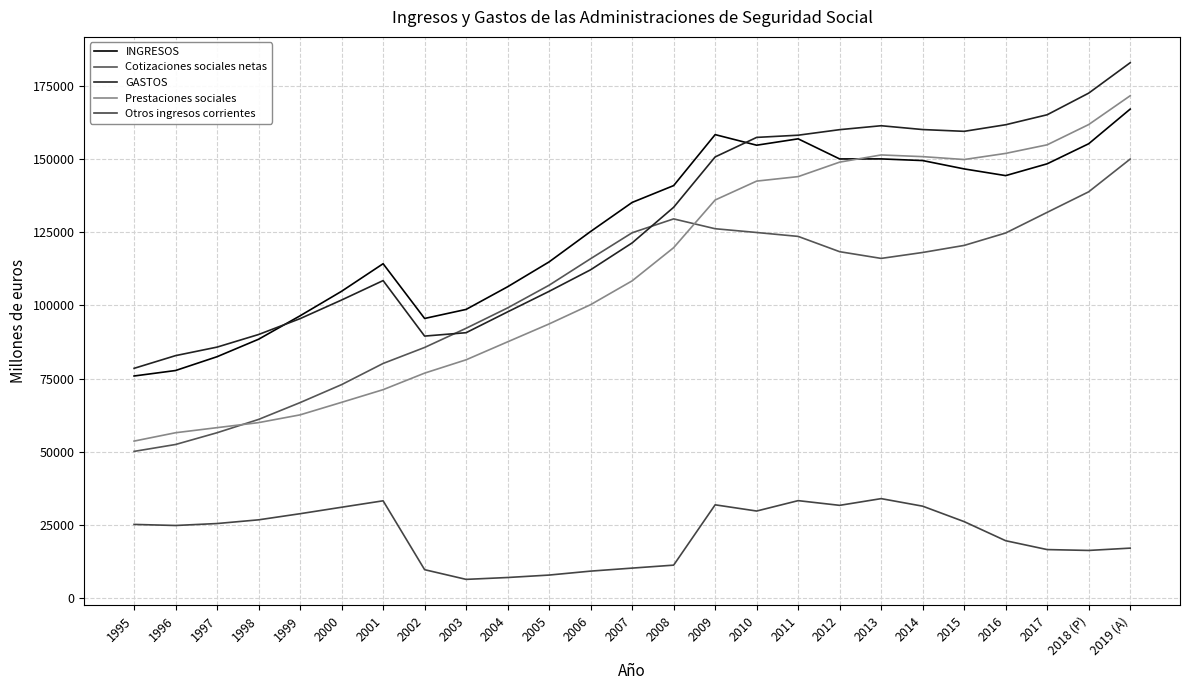

Where is the first local maximum for INGRESOS?

2001